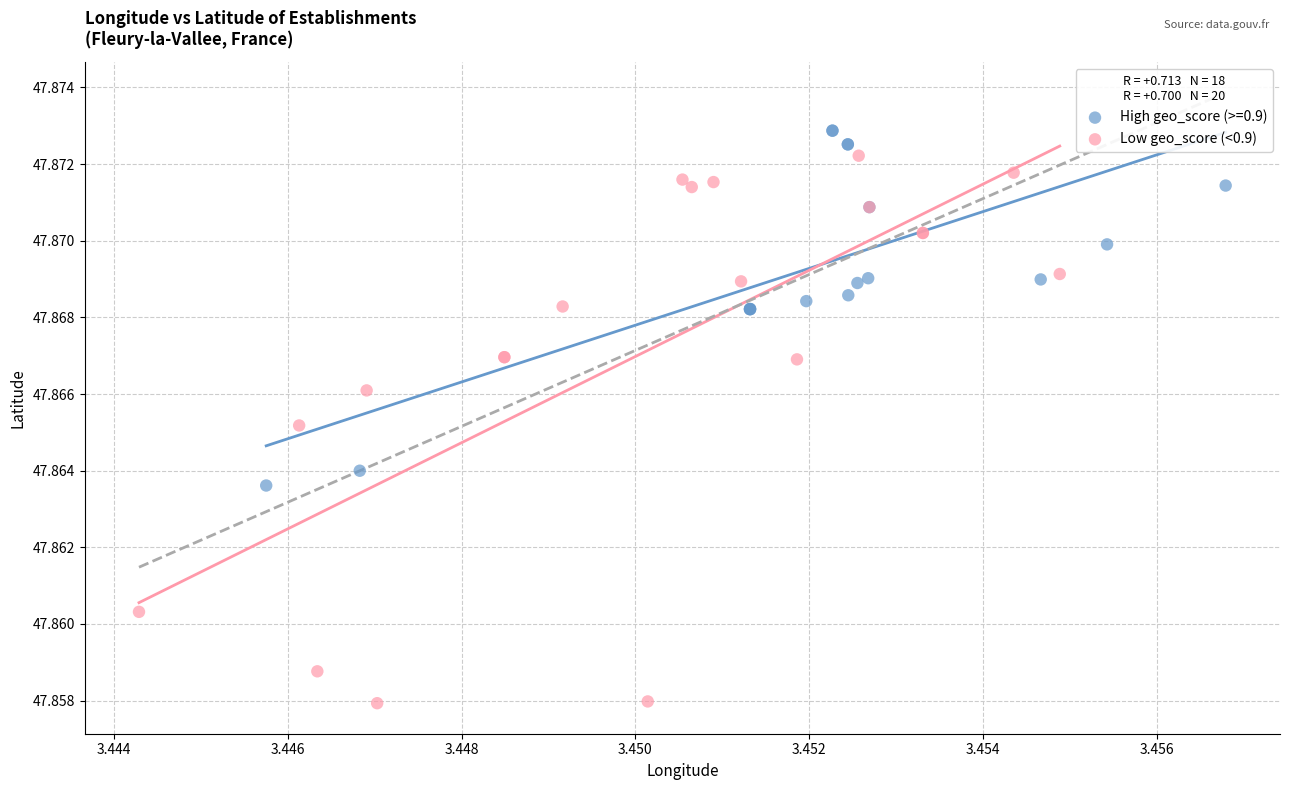

Which series contains the lowest Y value?

Low geo_score (<0.9)